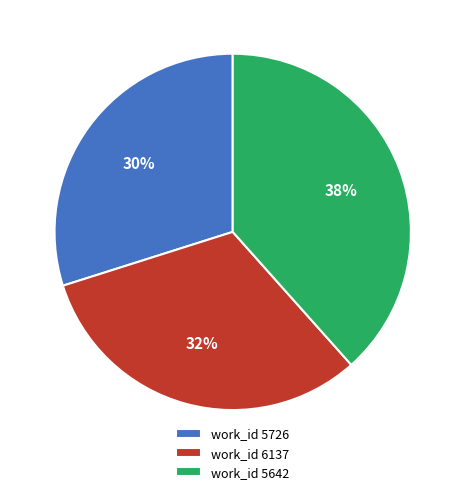

Is there any slice that represents more than half of the pie?

No